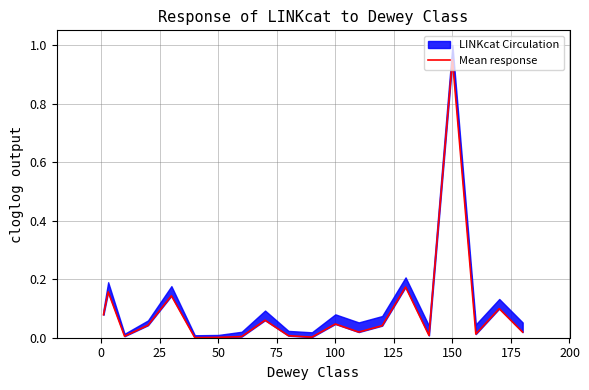

True or false: the data shows 0.1 at −25.

False